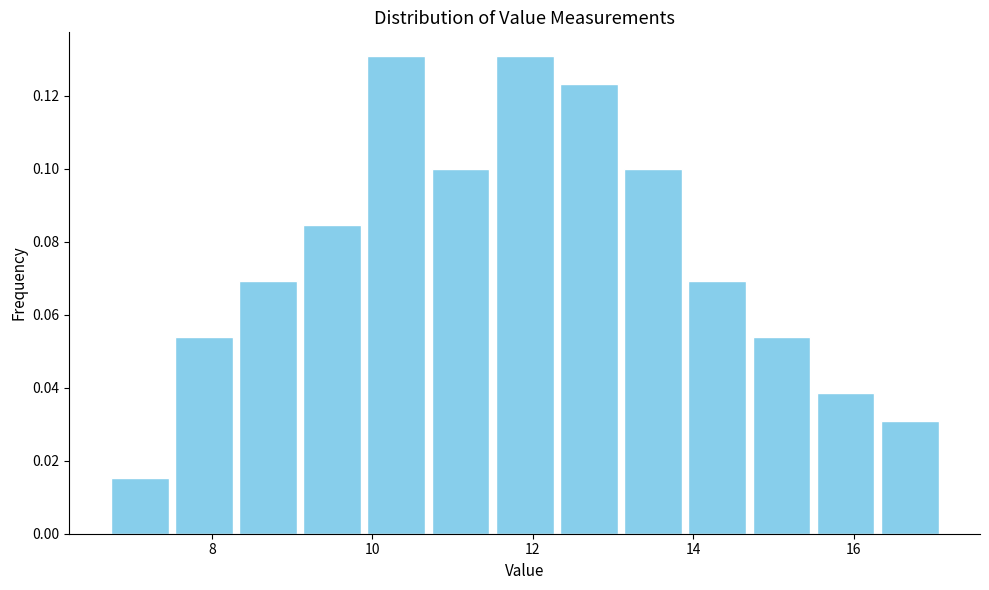

Reading left to right, list every bar in this chart as the range it spans on the x-axis followed by its height. Neither the bar edges nor the heights are printed on the chart, so give them approximately, as read against the axes.

6.7 to 7.5: 0.016
7.5 to 8.3: 0.054
8.3 to 9.1: 0.070
9.1 to 9.9: 0.084
9.9 to 10.7: 0.130
10.7 to 11.5: 0.100
11.5 to 12.3: 0.130
12.3 to 13.1: 0.124
13.1 to 13.9: 0.100
13.9 to 14.7: 0.070
14.7 to 15.5: 0.054
15.5 to 16.3: 0.038
16.3 to 17.1: 0.030